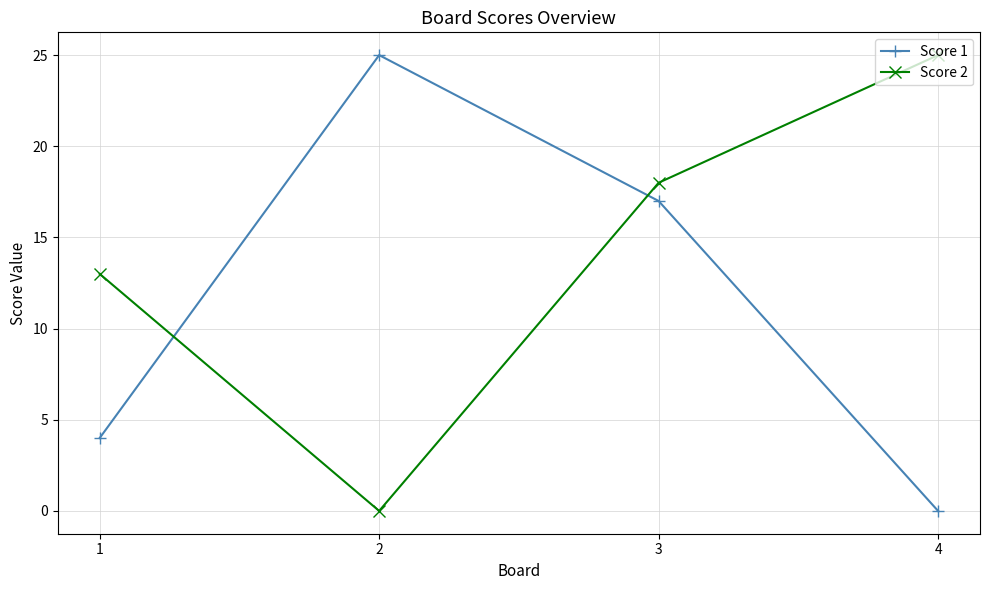

How many values in Score 1 are above zero?

3